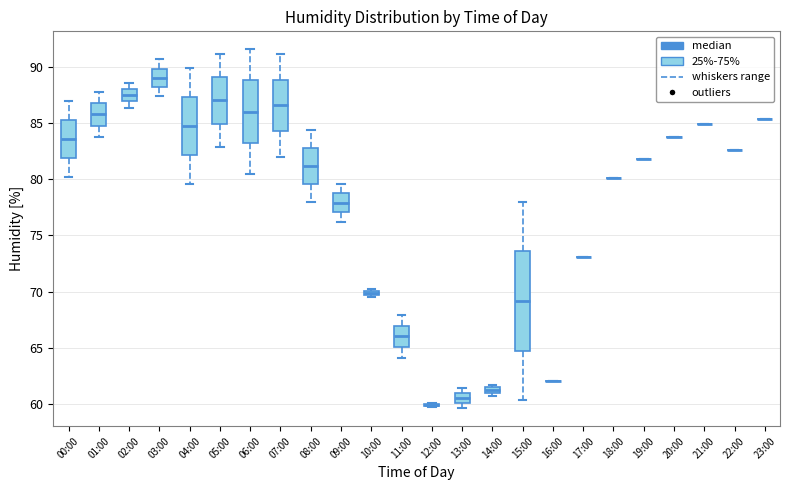

Which box is the tallest, from its lower edge to its upper edge?

15:00